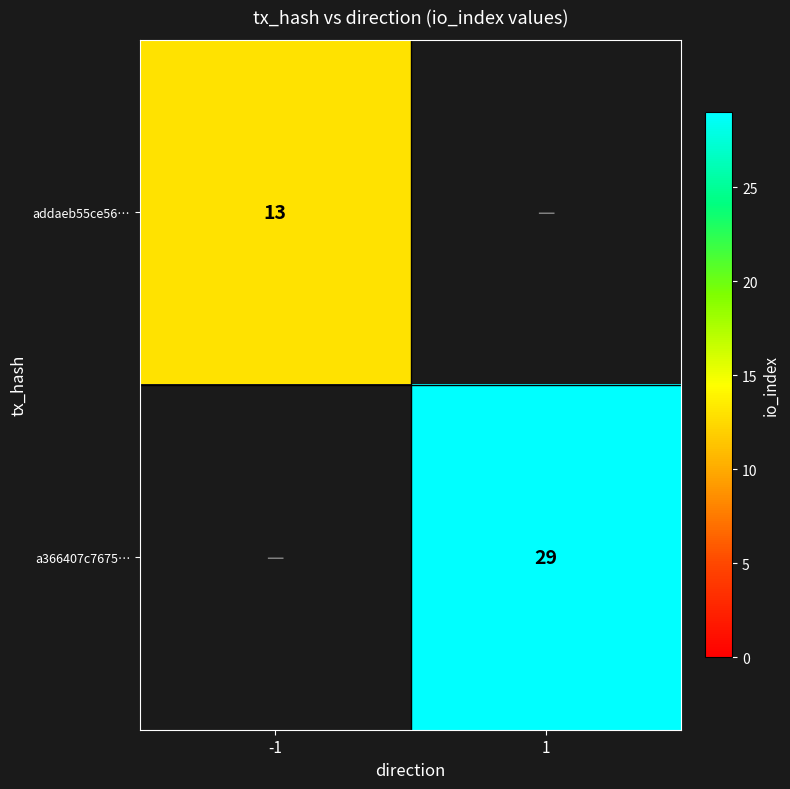

The a366407c7675… series shows 11 at 1. True or false?

False